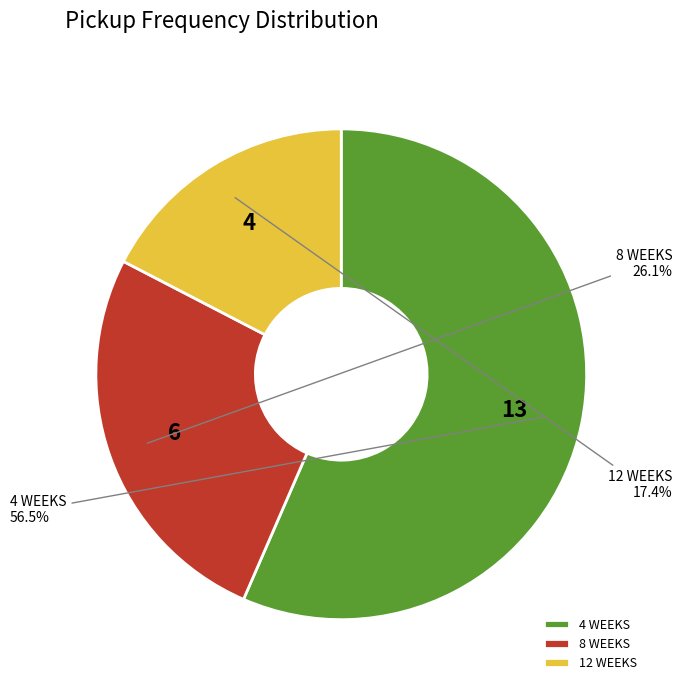

Is 12 WEEKS the majority of the pie?

No